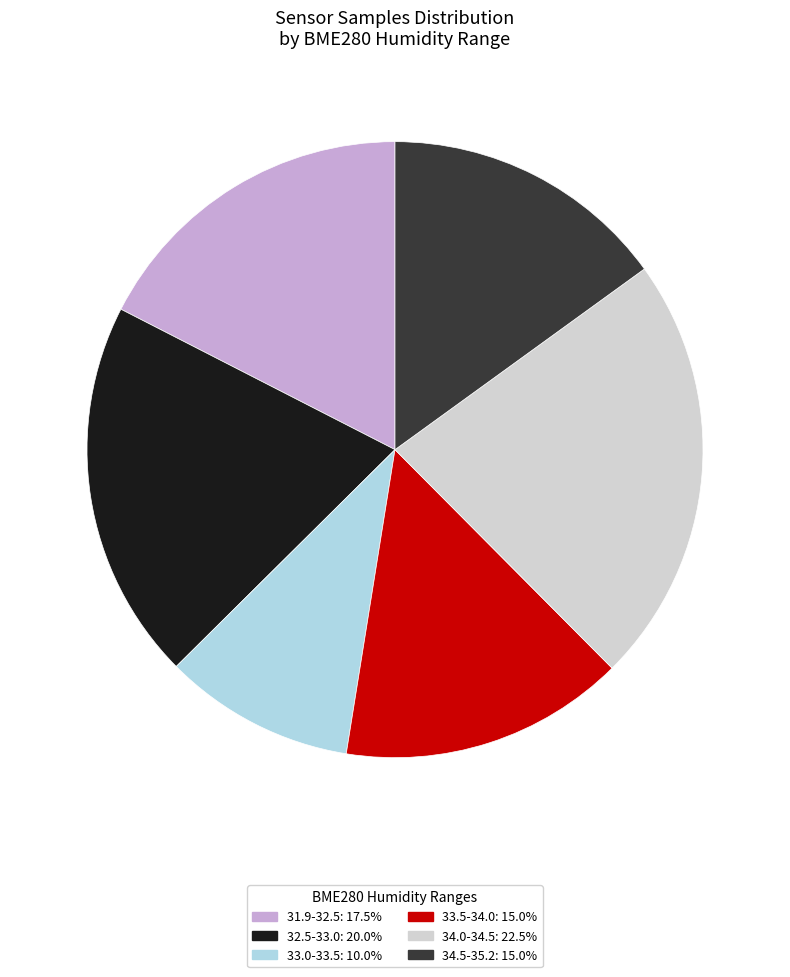

Does any single category account for the majority?

No